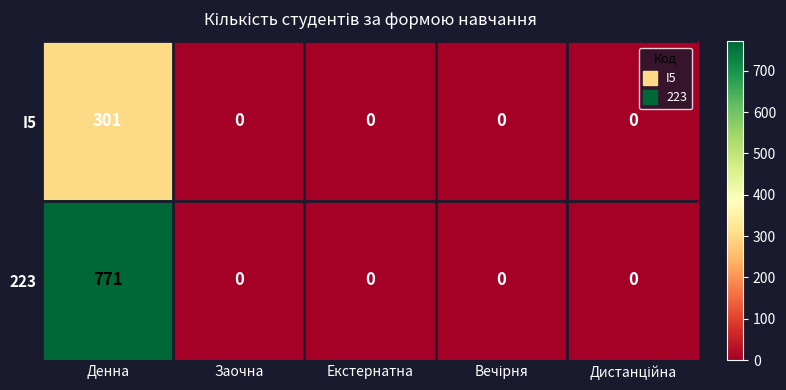

Reading right to left, extract all data points from this chart.

I5: 0	0	0	0	301
223: 0	0	0	0	771